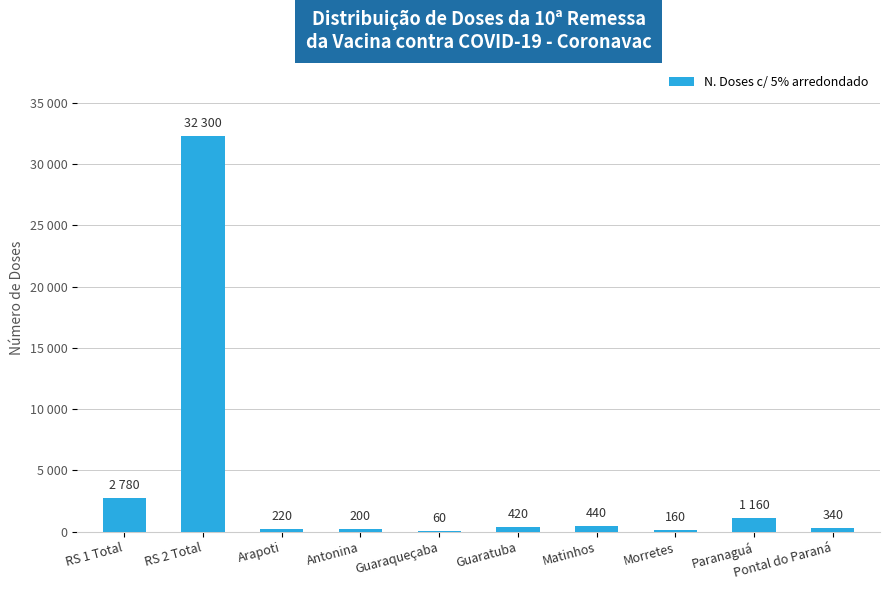

Are the bars horizontal?

No